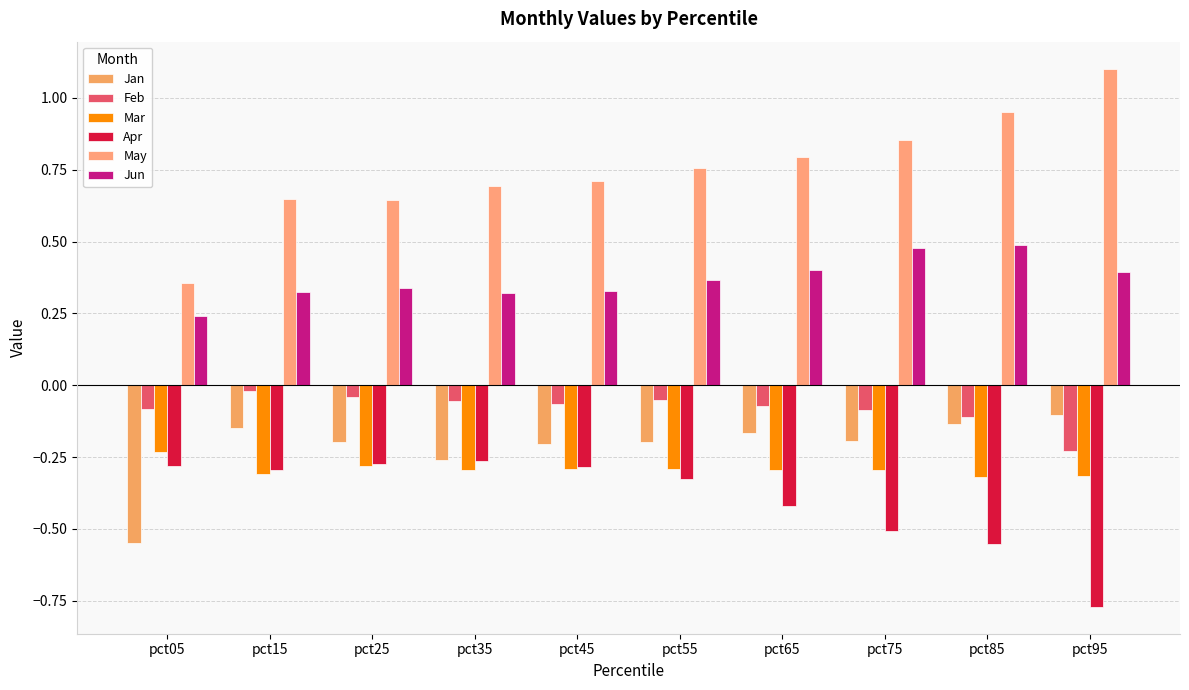

At which category does the chart reach its peak across all series?

pct95